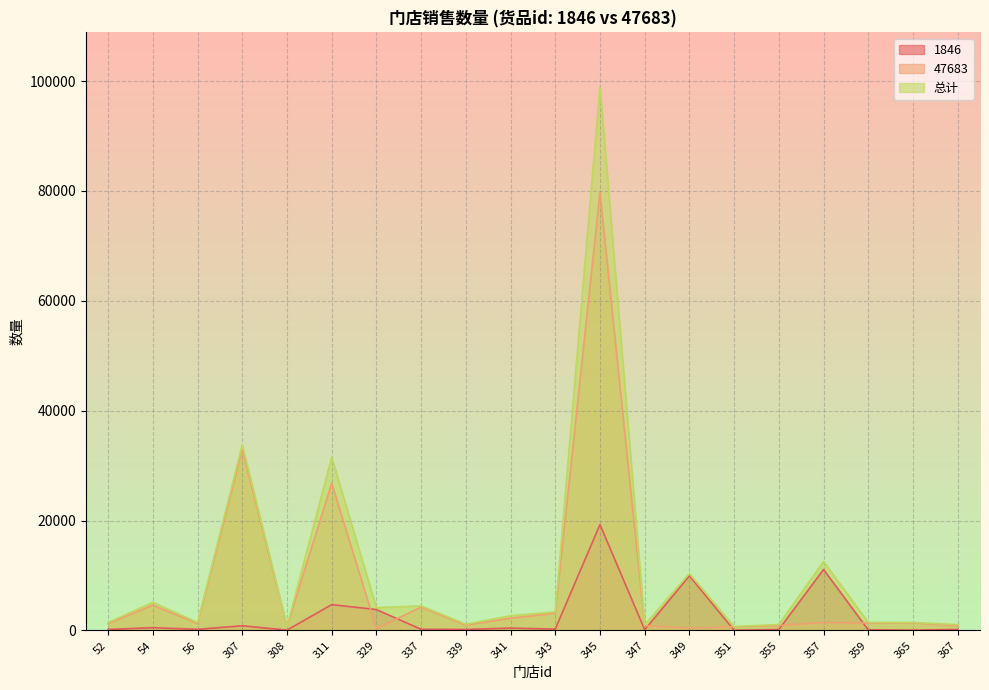

Which series has the widest spread of values?

总计